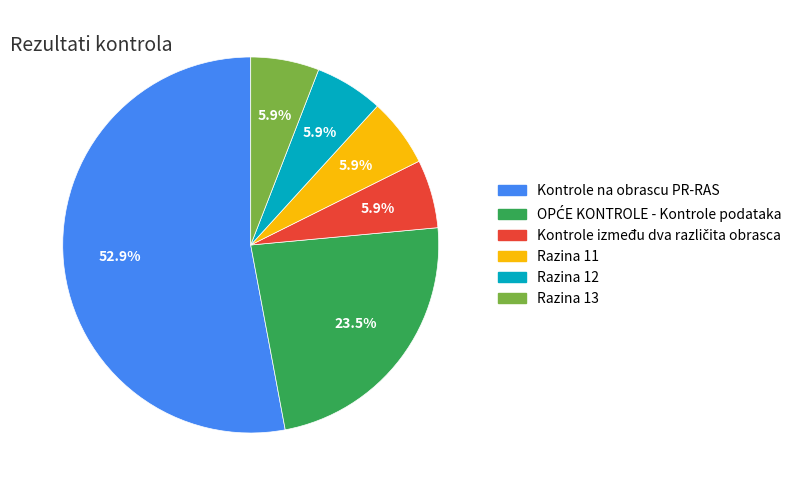

Does Kontrole na obrascu PR-RAS account for over 50% of the chart?

Yes